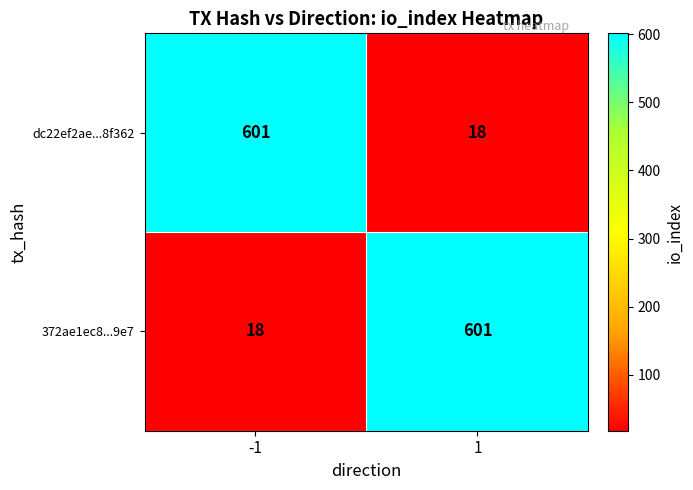

At 1, list the series in order from smallest to largest.

dc22ef2ae...8f362, 372ae1ec8...9e7